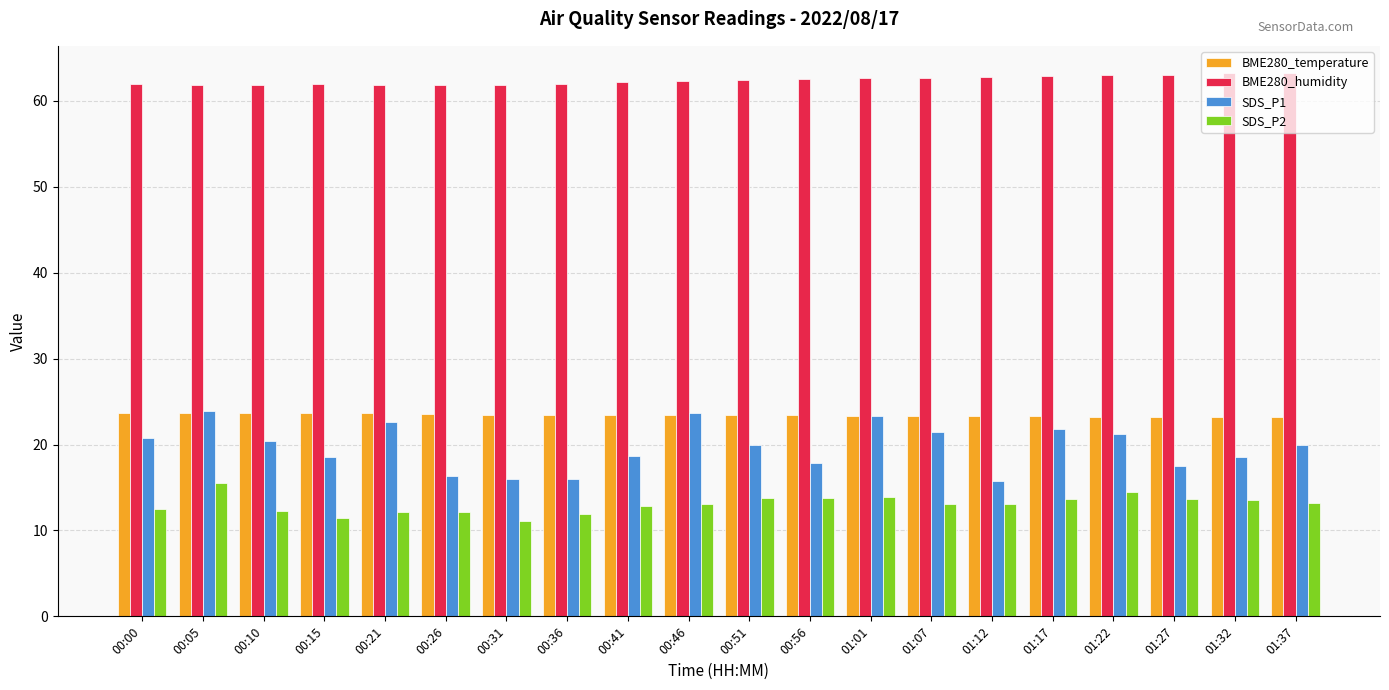

Between 01:07 and 01:22, which series saw the biggest shift?

SDS_P2